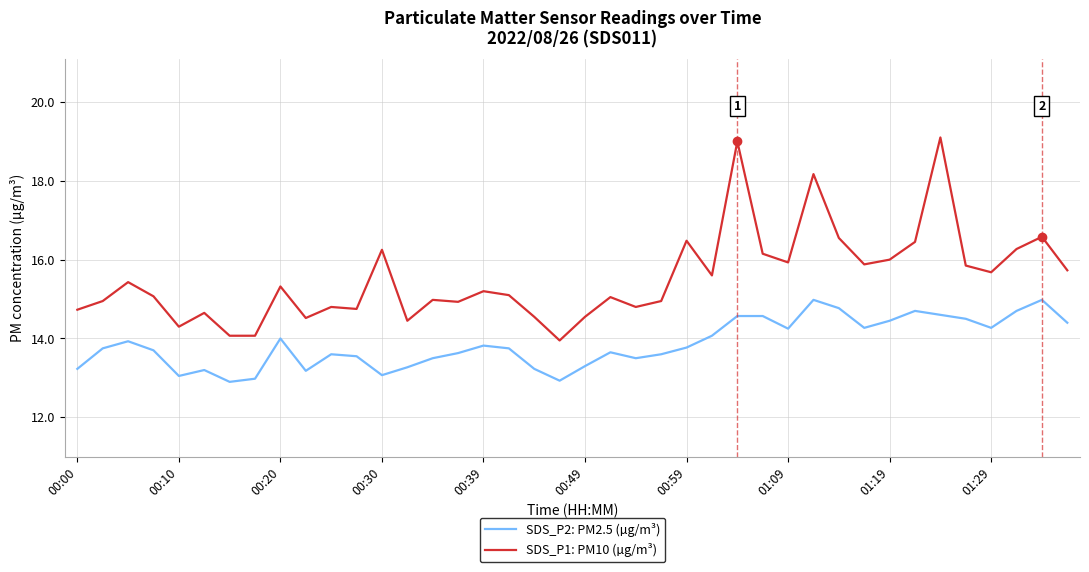

What is the difference between the maximum and minimum values in the SDS_P2: PM2.5 (µg/m³) series?

2.1